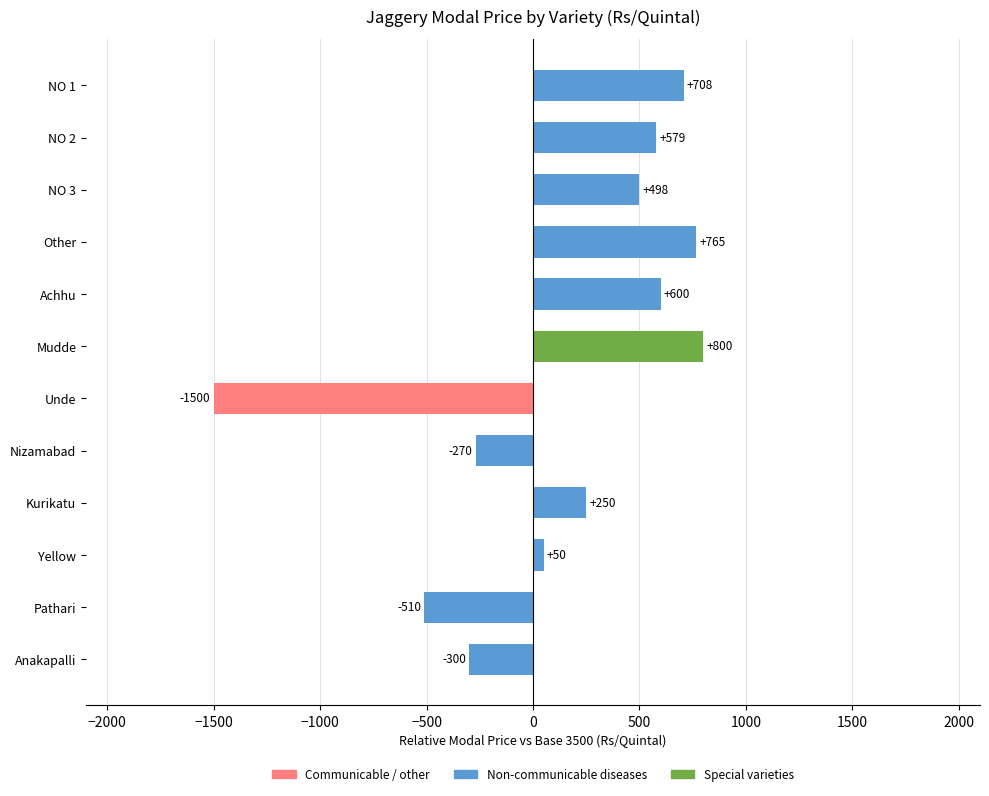

What is the maximum value shown in the chart?

800